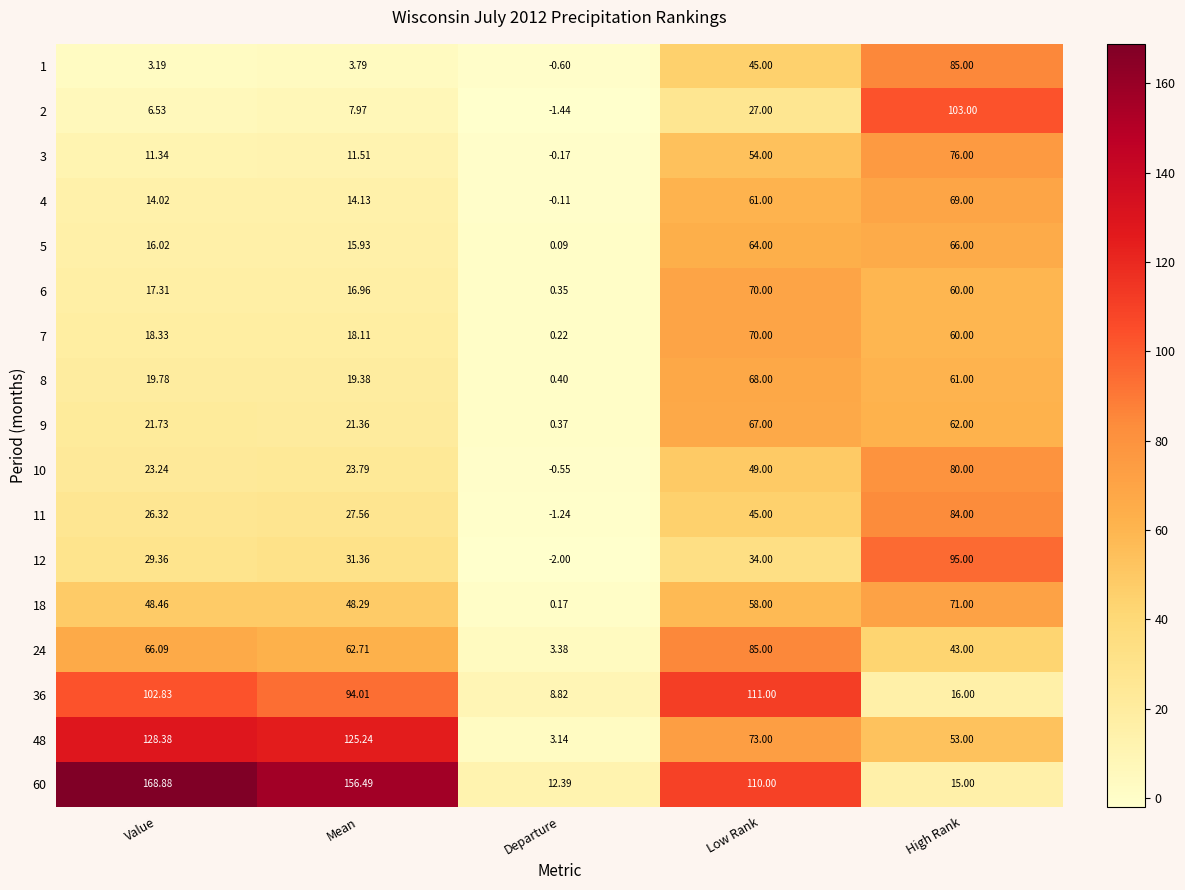

At which category is the sum across all series the highest?

High Rank